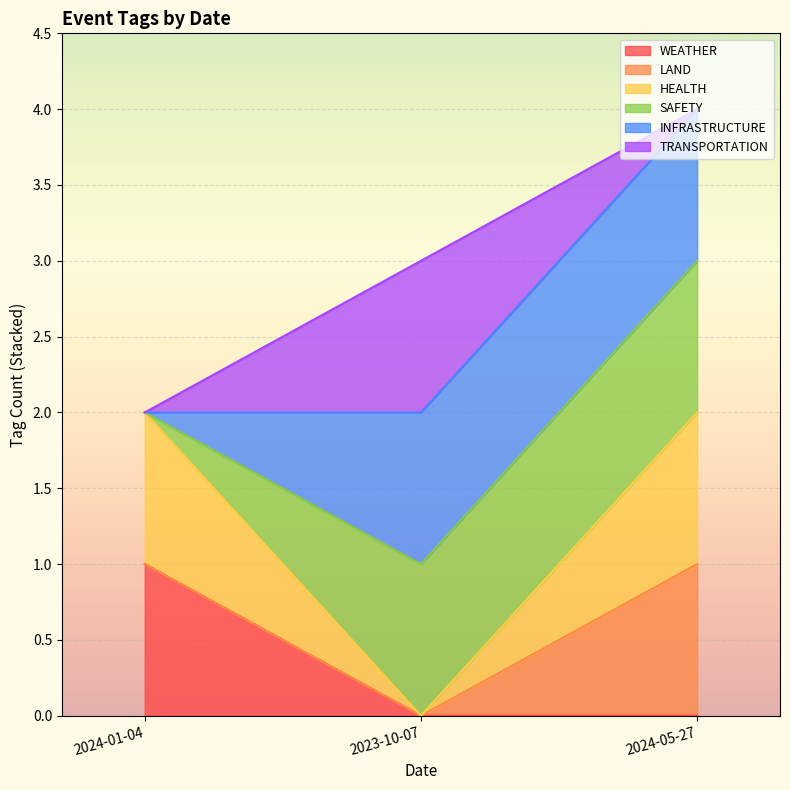

Read the HEALTH value at 2024-05-27.

1